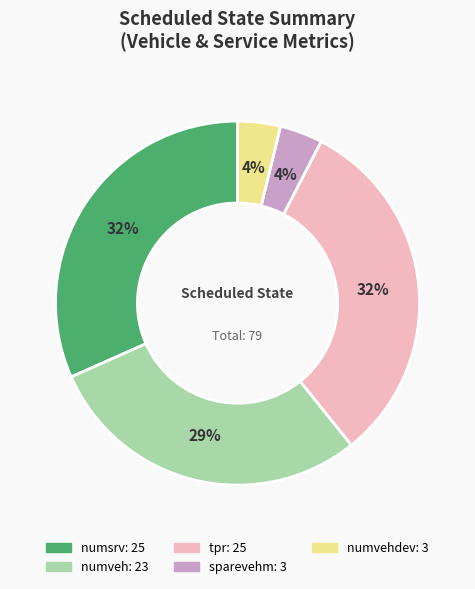

To the nearest percent, what is the average slice percentage?

20%